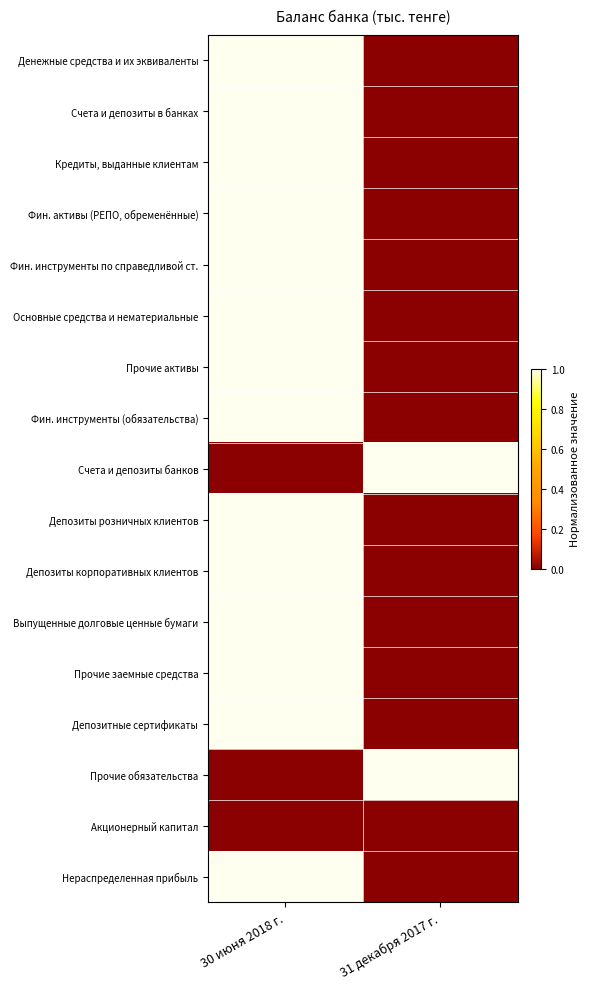

Which has a higher value, 31 декабря 2017 г. or 30 июня 2018 г.?

30 июня 2018 г.